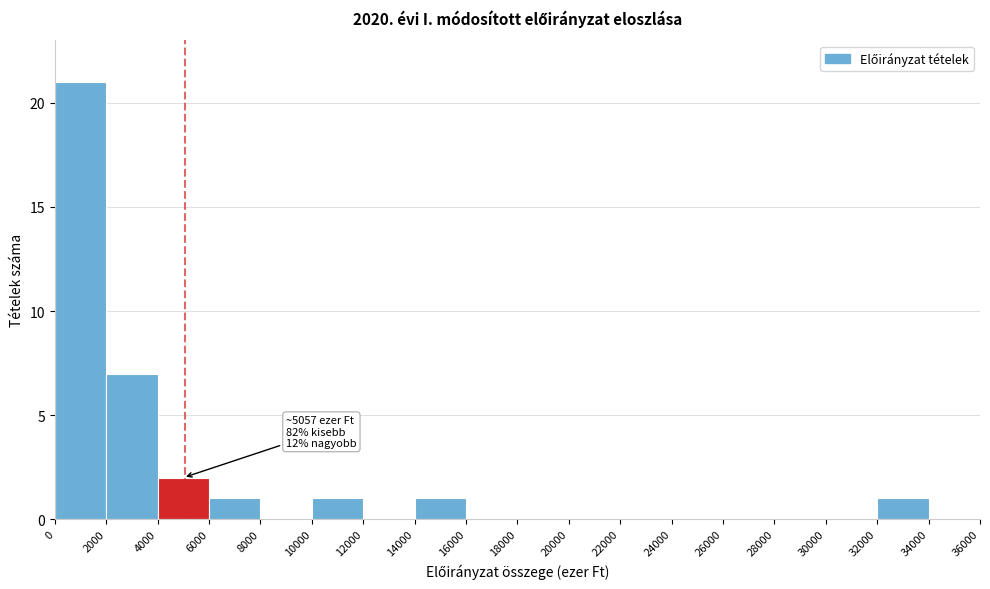

Over which range of the x-axis is the bar tallest?

0 to 2000